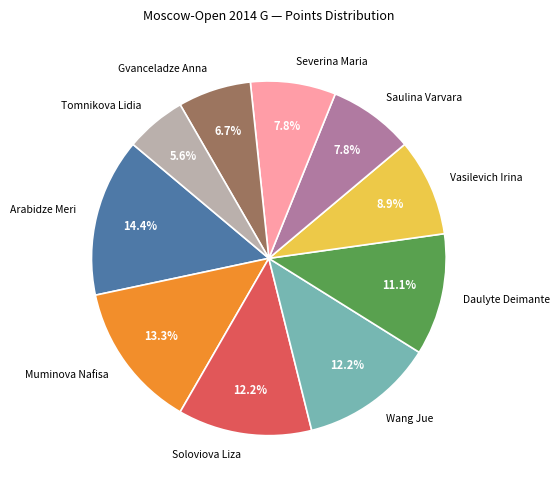

Which category has the smallest portion of the pie?

Tomnikova Lidia